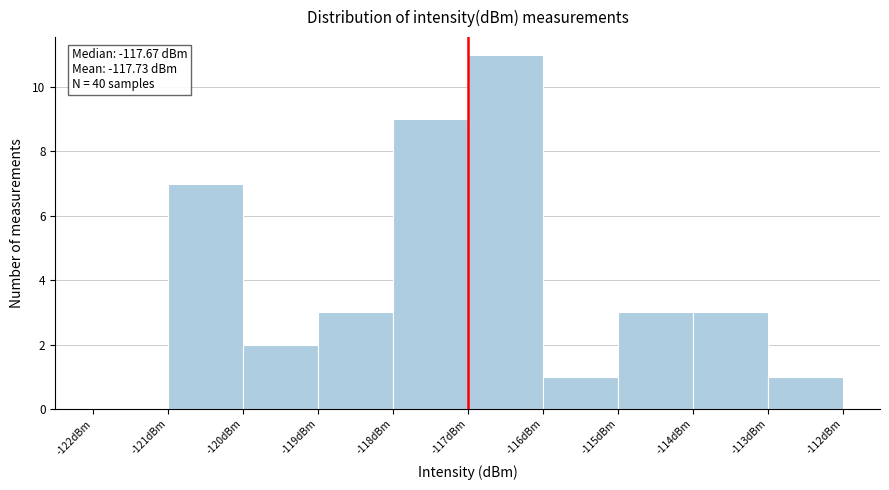

Reading left to right, extract all data points from this chart.

-122dBm=0	-121dBm=7	-120dBm=2	-119dBm=3	-118dBm=9	-117dBm=11	-116dBm=1	-115dBm=3	-114dBm=3	-113dBm=1